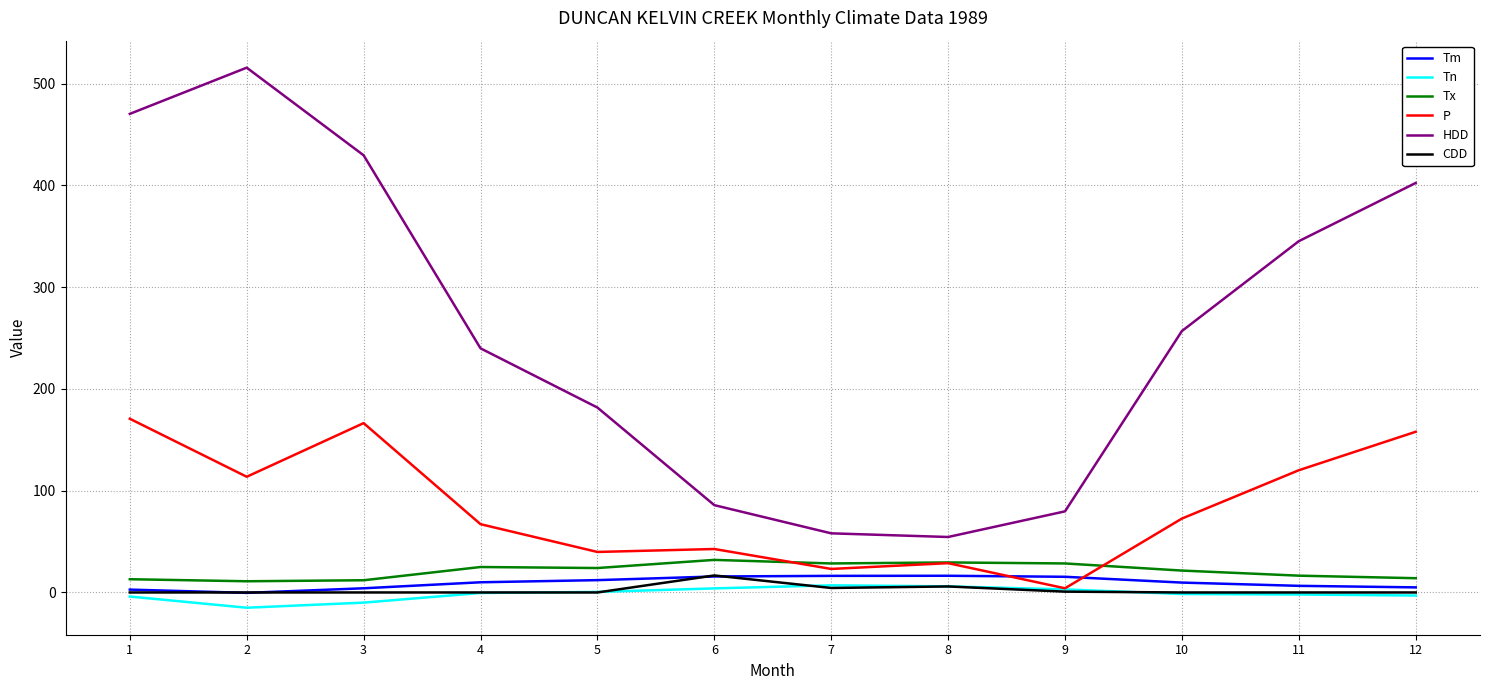

What is the difference between the maximum and minimum values in the CDD series?

16.7